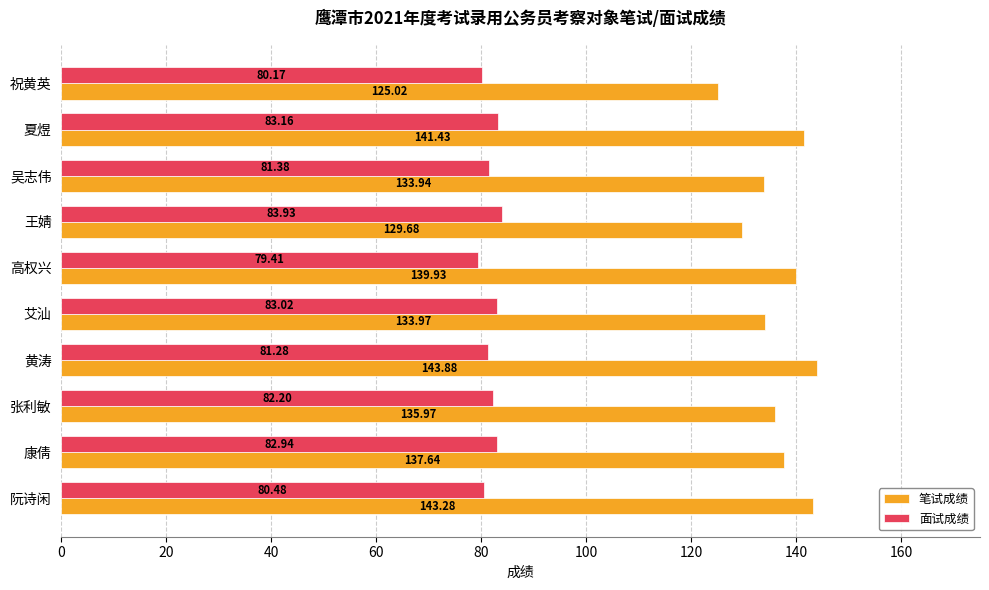

Between 黄涛 and 祝黄英, which series saw the biggest shift?

笔试成绩